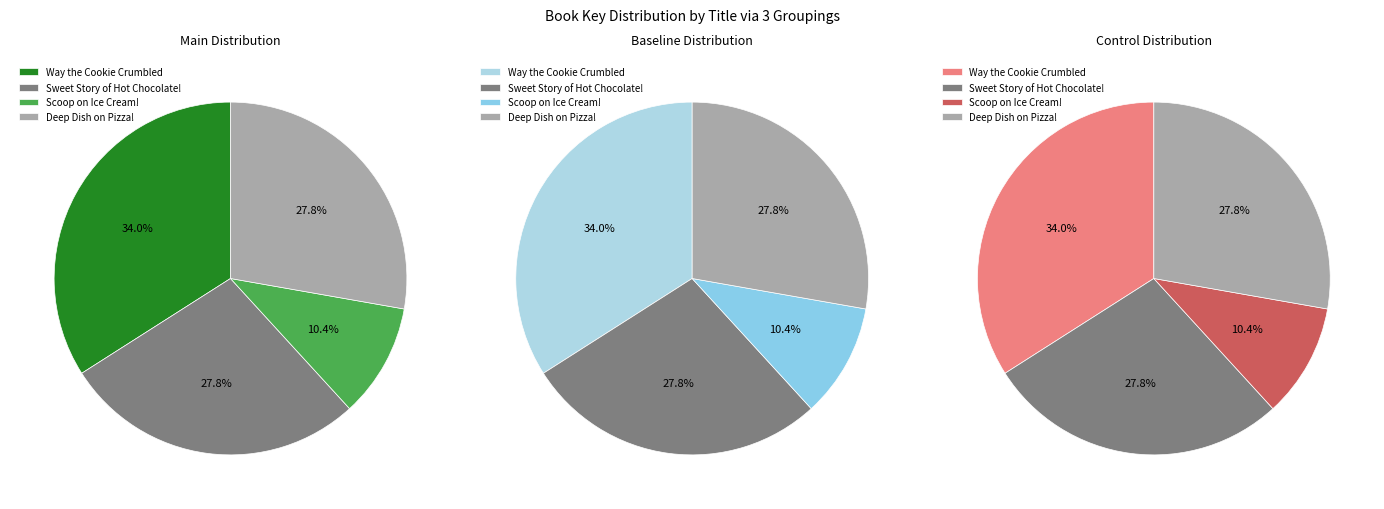

Is it true that Sweet Story of Hot Chocolate! is 28% of the pie?

True